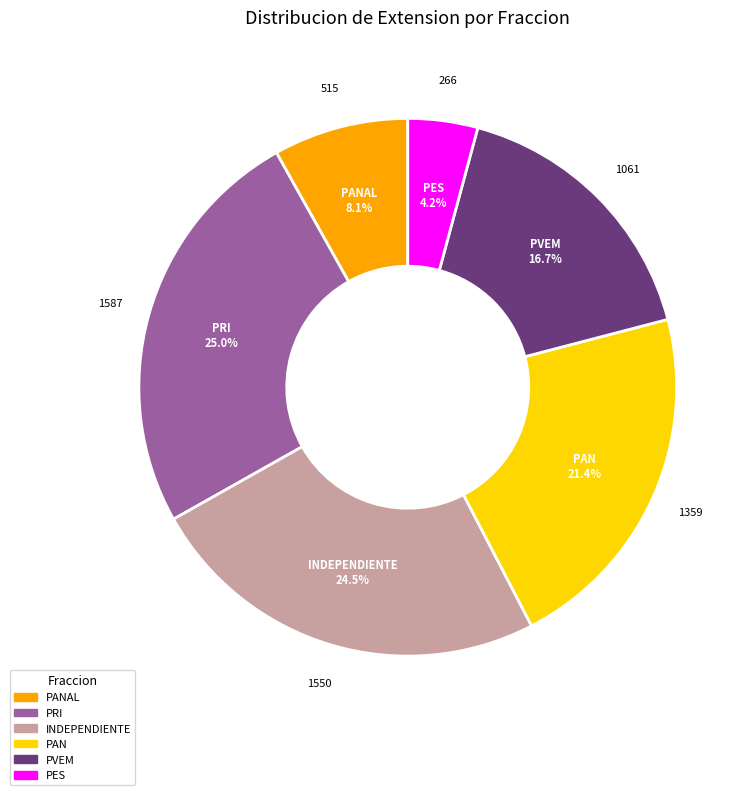

The PAN slice represents 10% of the pie. True or false?

False